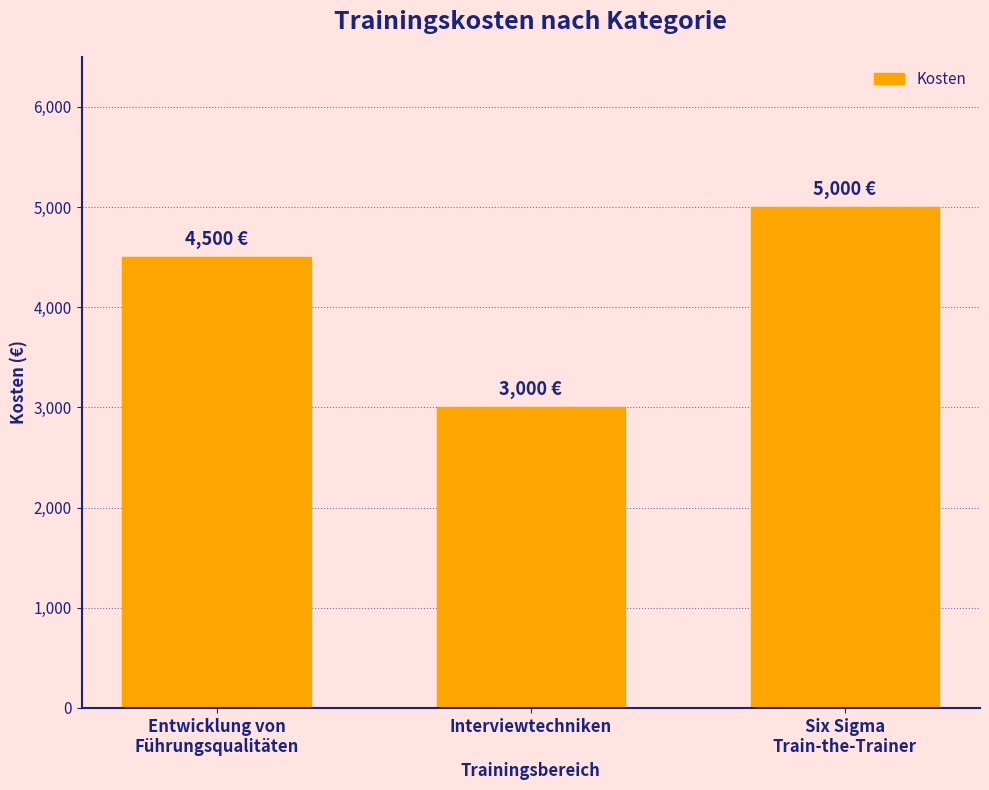

What is the smallest value displayed?

3000